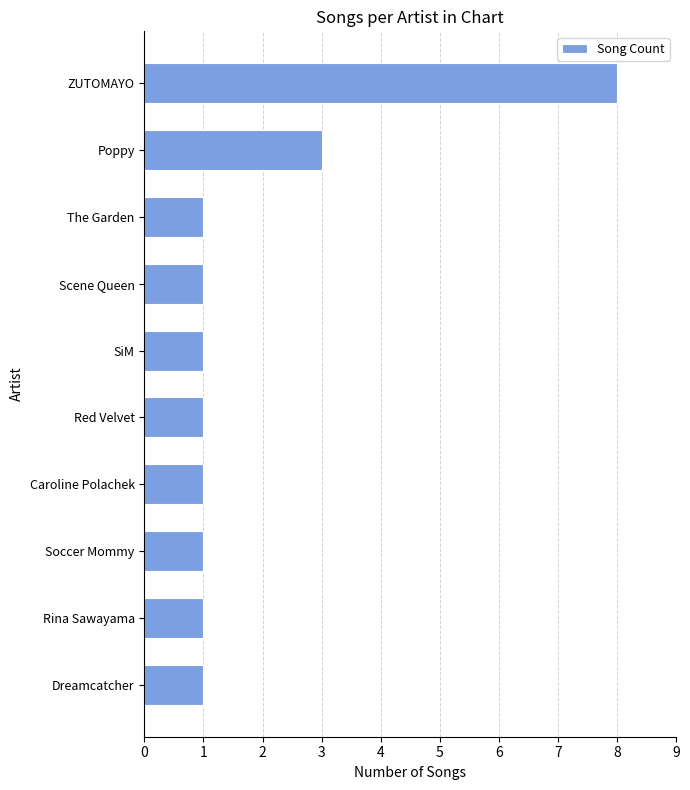

Reading top to bottom, list all the values displayed in this chart.

ZUTOMAYO=8	Poppy=3	The Garden=1	Scene Queen=1	SiM=1	Red Velvet=1	Caroline Polachek=1	Soccer Mommy=1	Rina Sawayama=1	Dreamcatcher=1